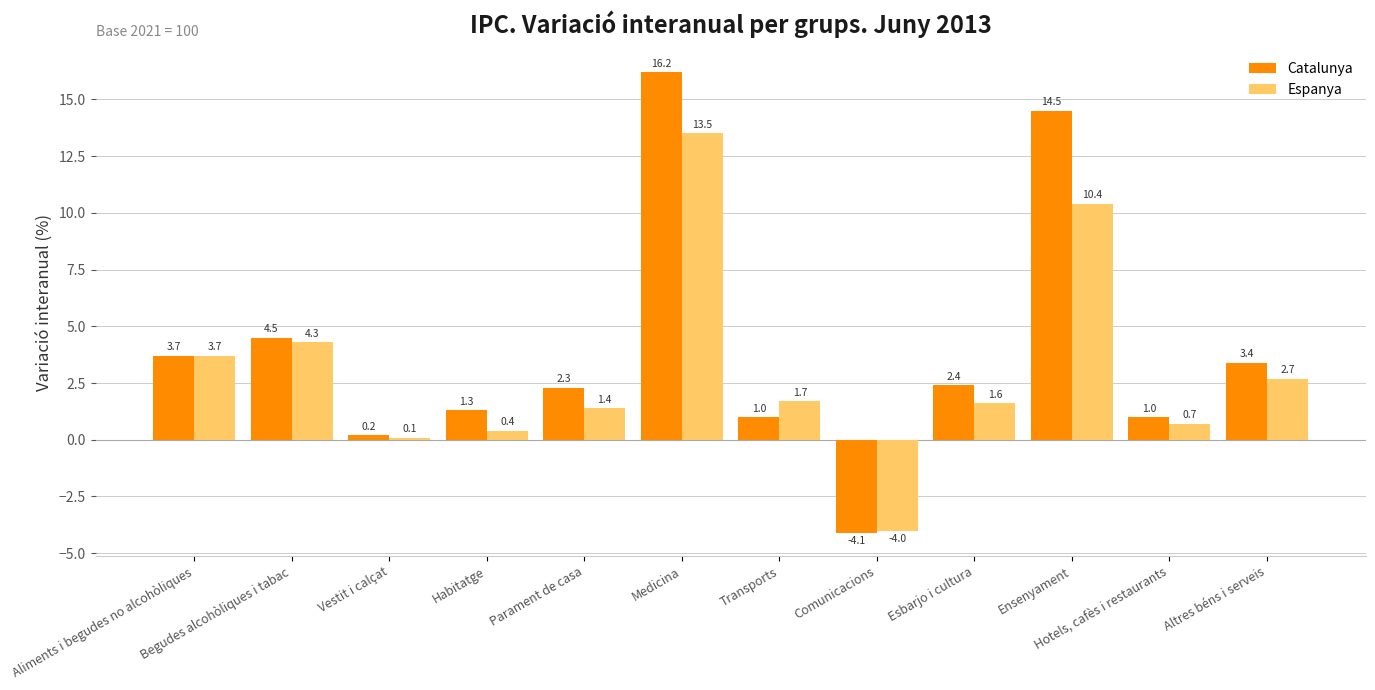

At which label does Catalunya reach its minimum?

Comunicacions